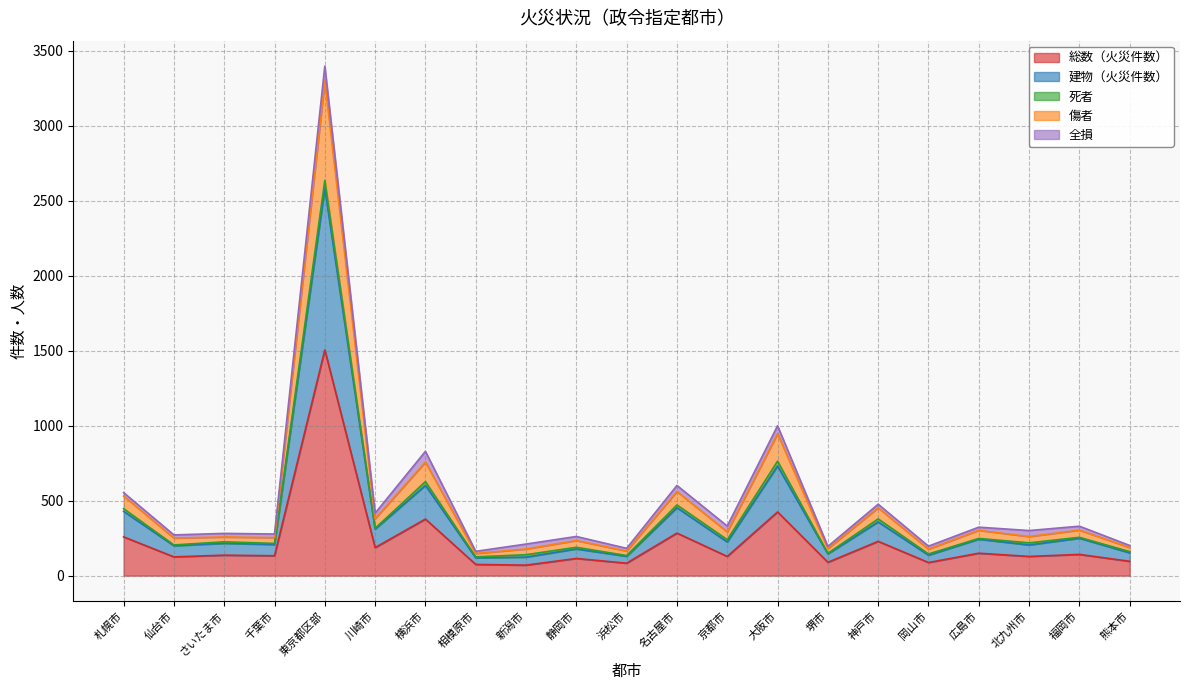

What is the highest value of the 総数（火災件数） series?

1505.0